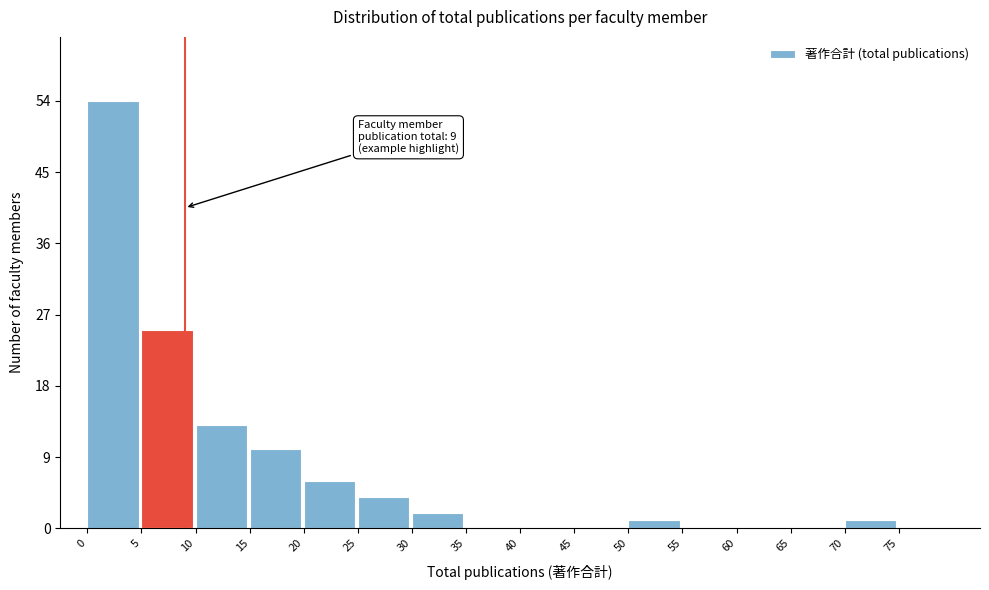

Over which range of the x-axis is the bar tallest?

0 to 5